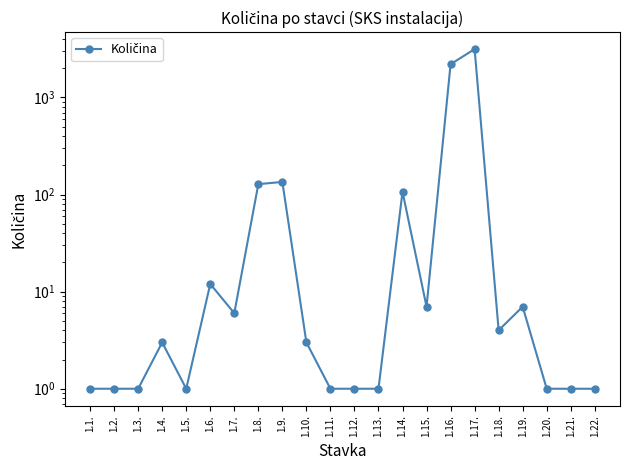

How many points are higher than both their immediate neighbors (excluding endpoints)?

6